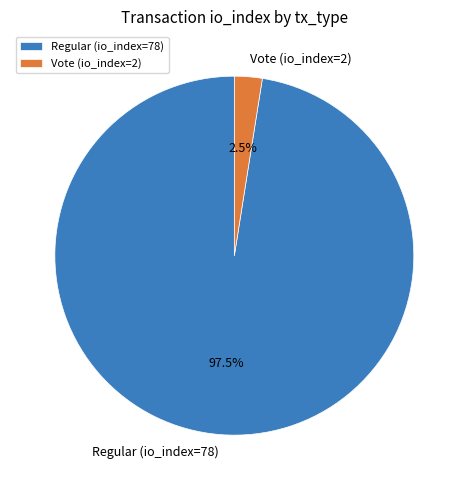

Which category has the smallest portion of the pie?

Vote (io_index=2)